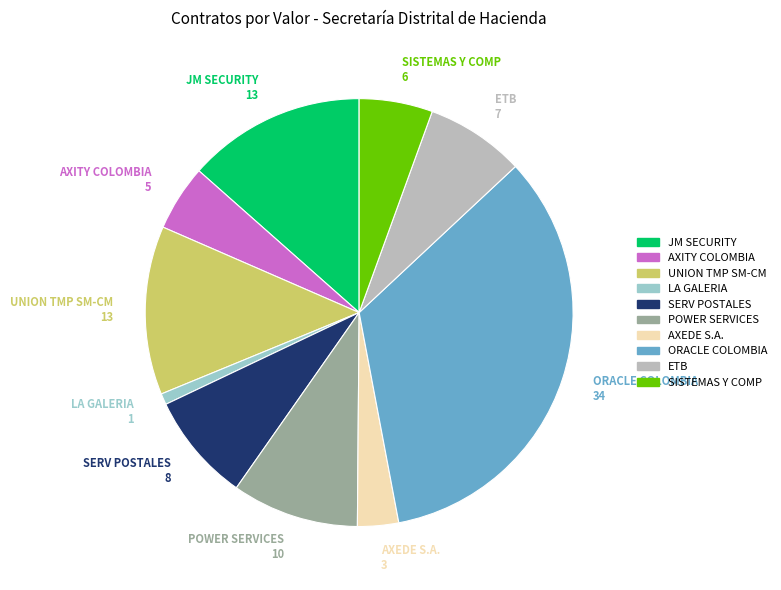

The ETB slice represents 21% of the pie. True or false?

False